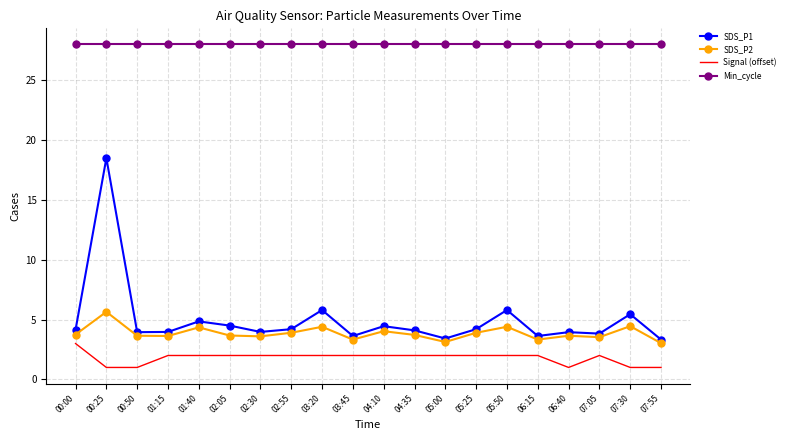

What position from the left is 00:00?

1